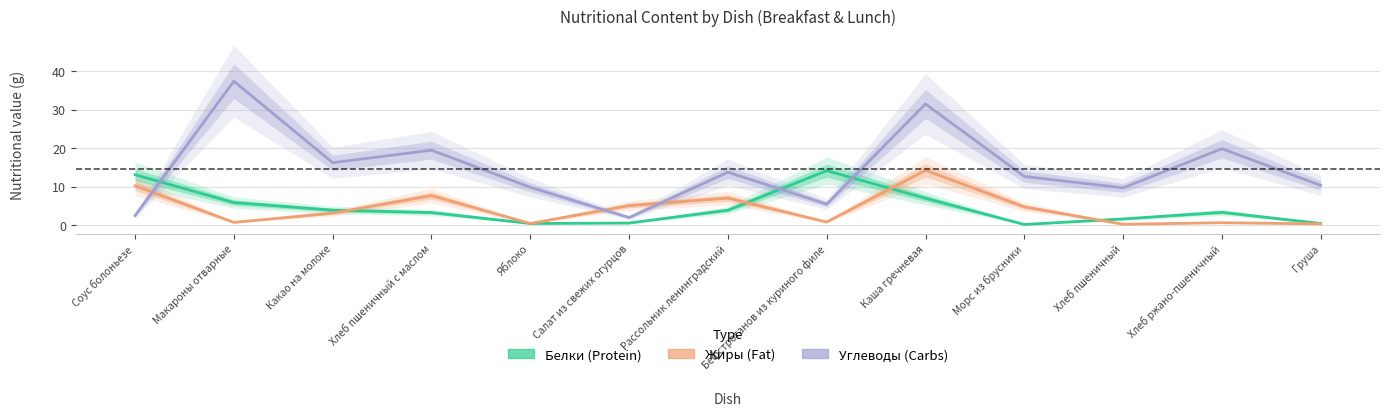

The value of Белки at Салат из свежих огурцов is 0.5. True or false?

True